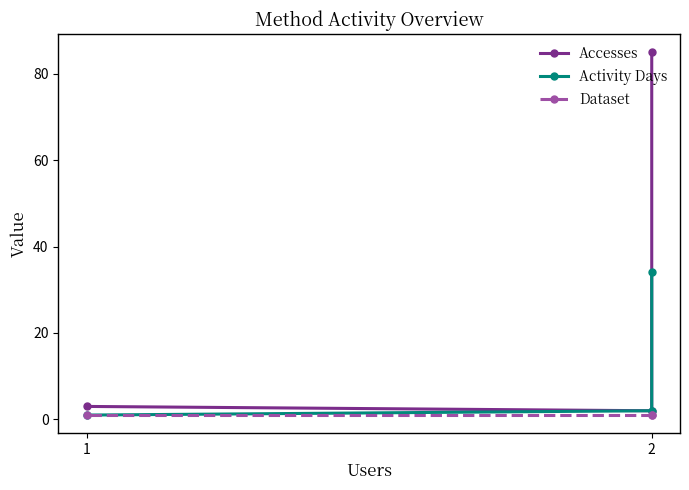

What is the sum of all Accesses values?

90